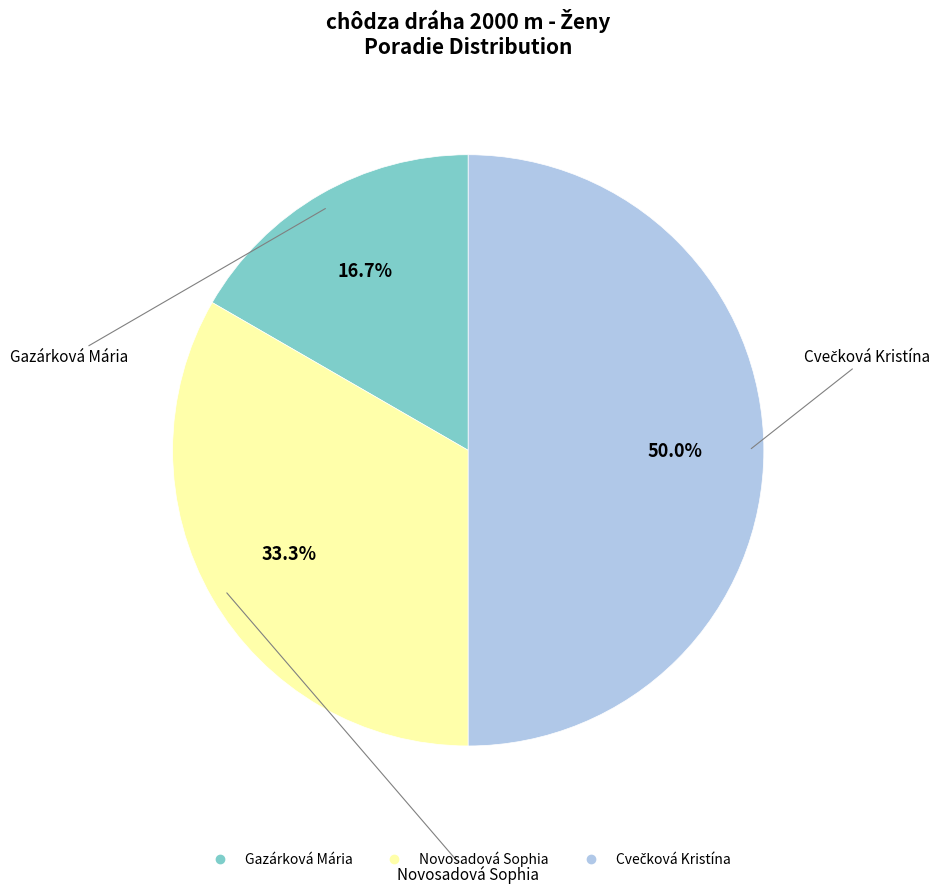

To the nearest percent, what is the average slice percentage?

33%